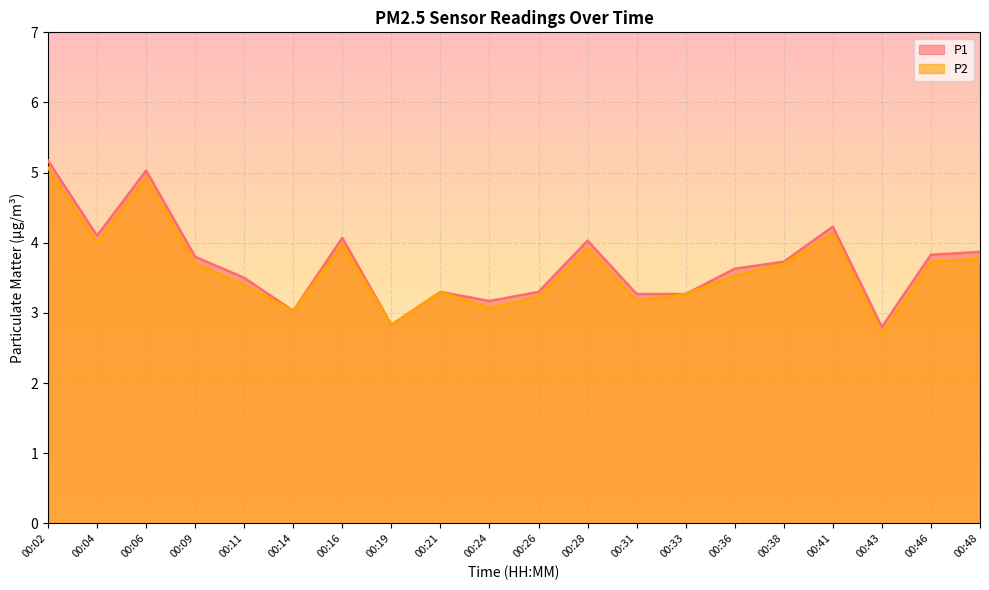

What is the difference between the P2 values at 00:43 and 00:09?

1.0